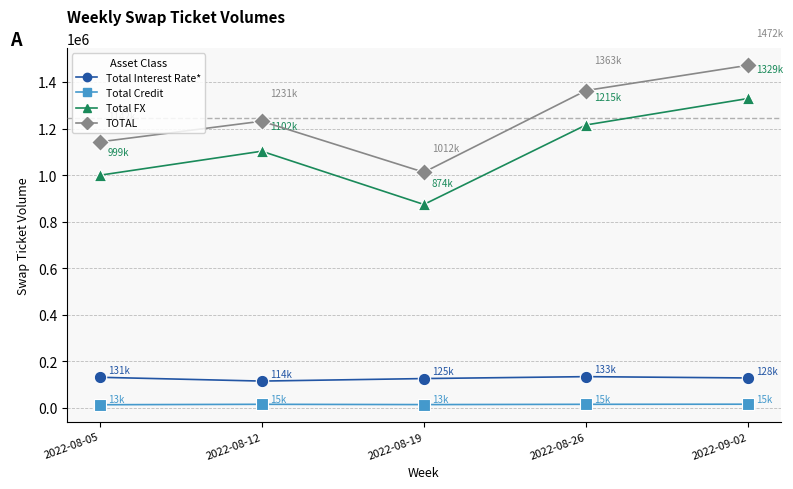

Across all data points, what is the range of Y values (max minus min)?

1459199